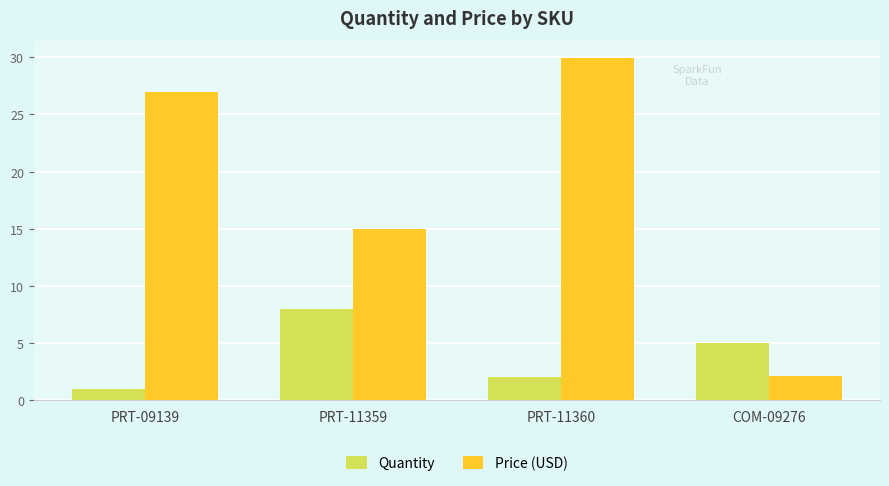

What is the label of the 2nd bar from the left?

PRT-11359